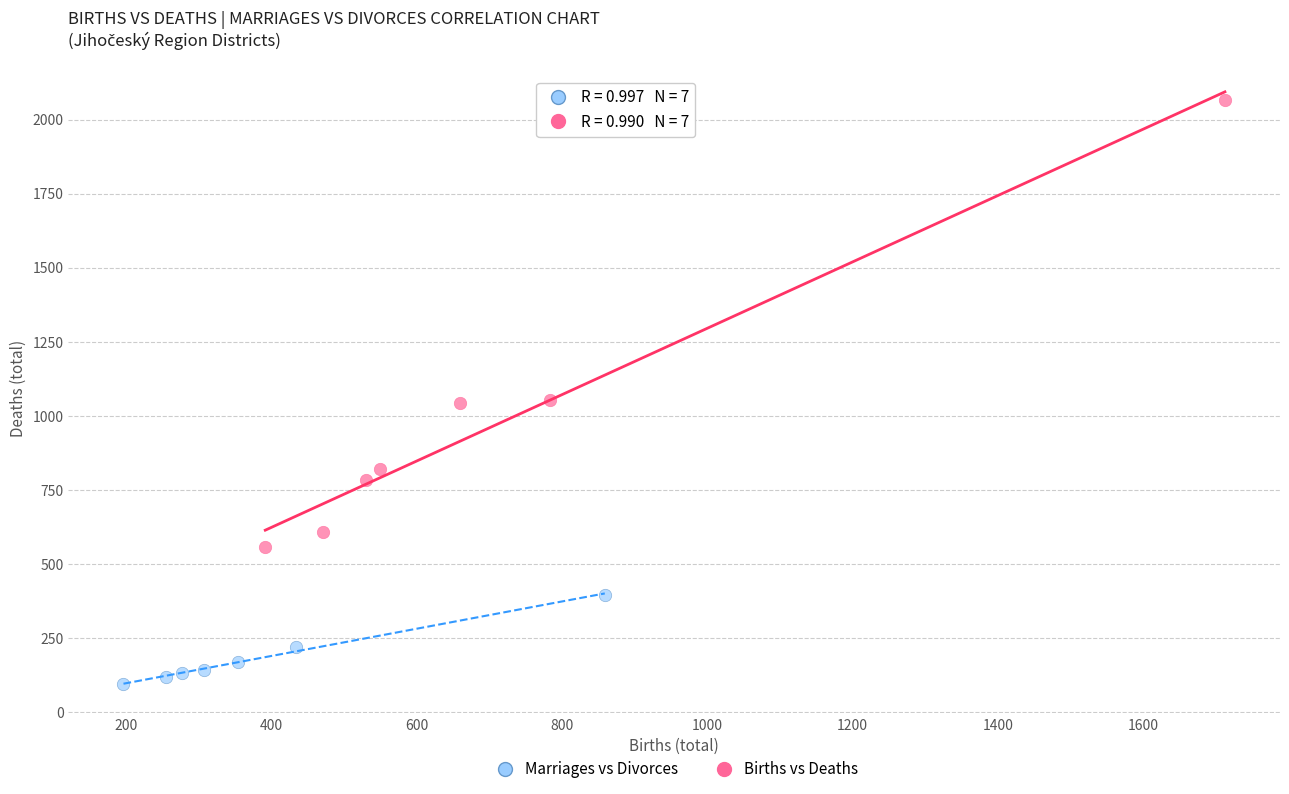

Which series reaches the minimum Y coordinate?

Marriages vs Divorces